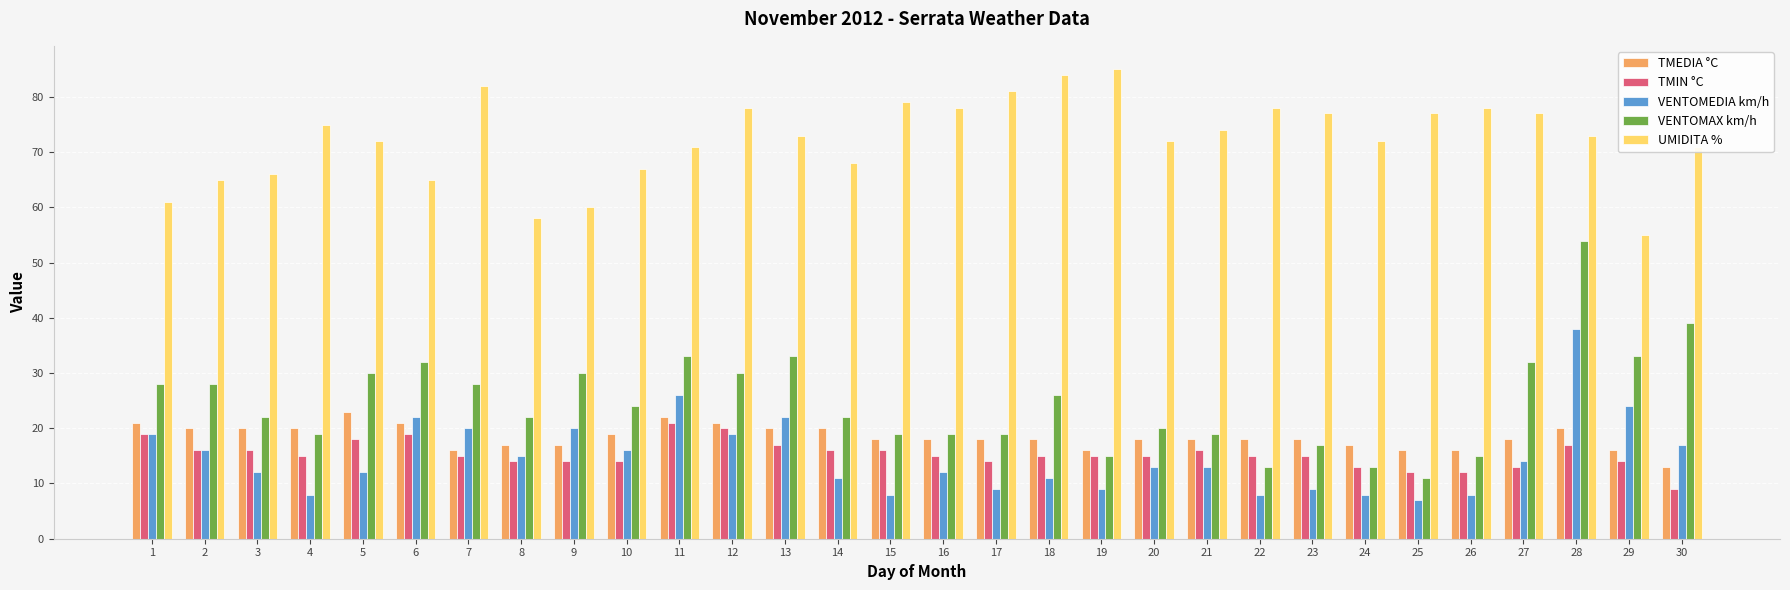

Rank the series by their maximum value, from lowest to highest.

TMIN °C, TMEDIA °C, VENTOMEDIA km/h, VENTOMAX km/h, UMIDITA %